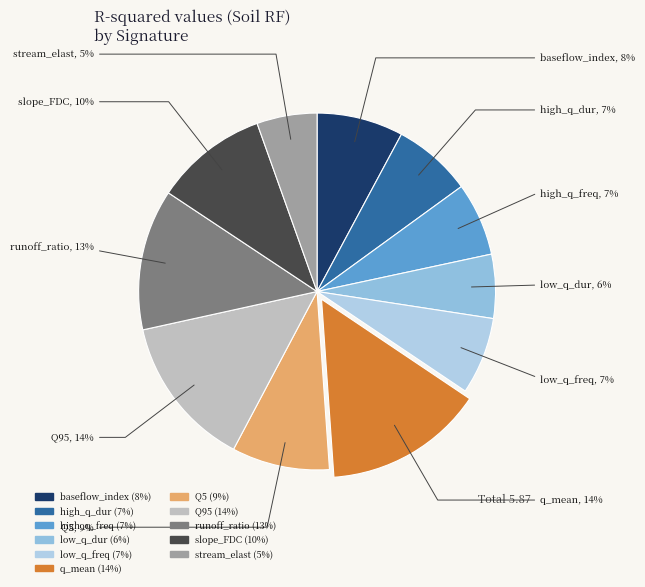

To the nearest percent, what percentage of the pie is low_q_freq?

7%